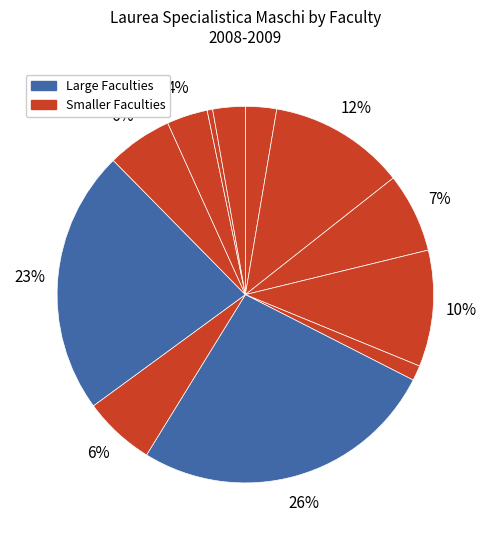

Count the number of slices in the pie.

12